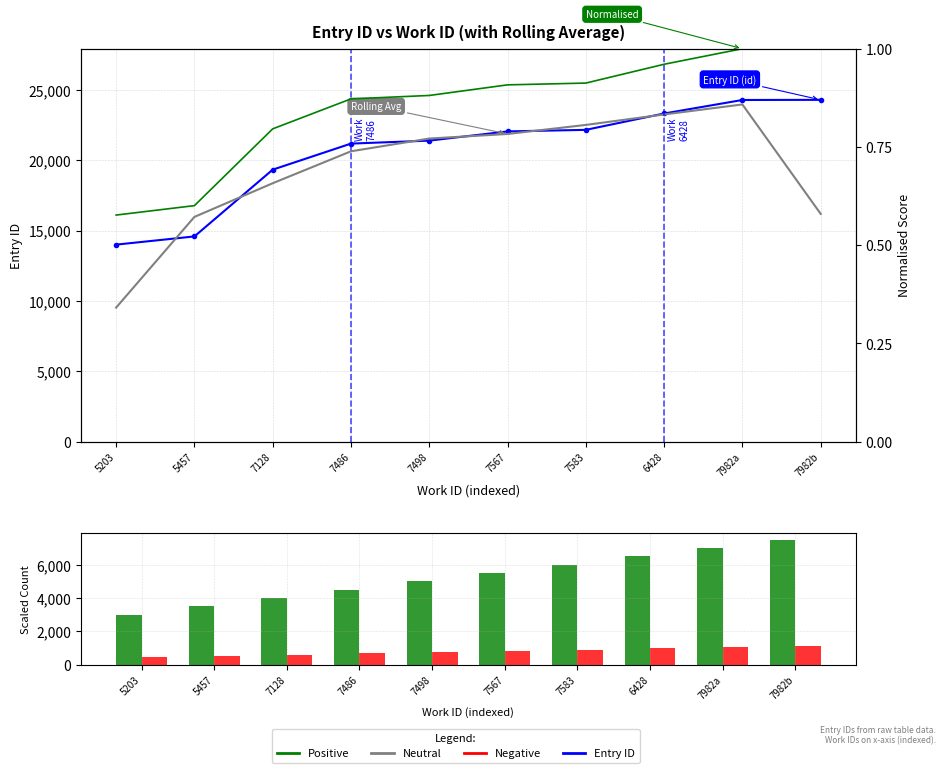

Is the value of Positive at 5203 greater than the value of Normalised ID at 7583?

Yes